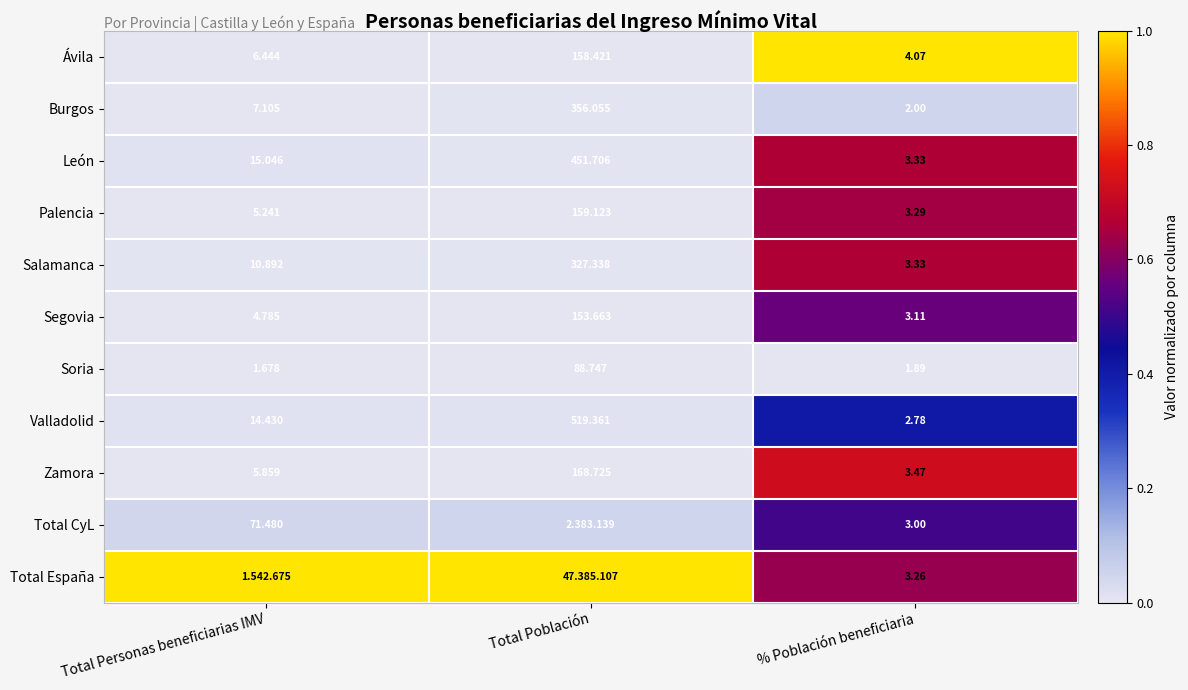

Where is Zamora nearest to the value 86?

Total Personas beneficiarias IMV